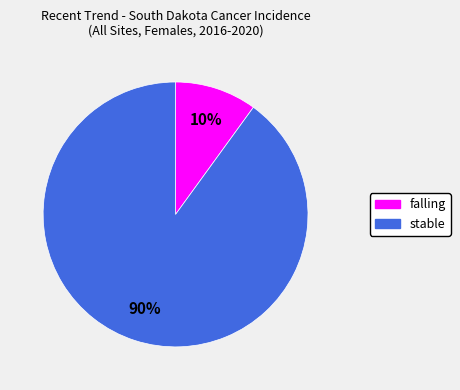

Is there any slice that represents more than half of the pie?

Yes